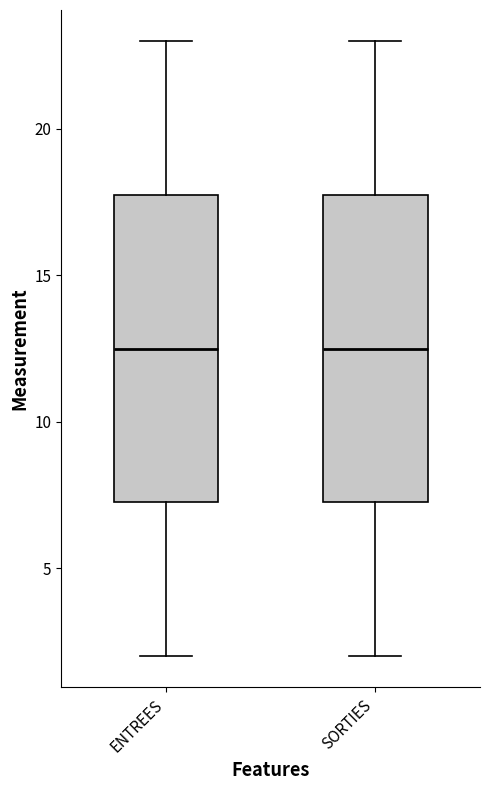

Reading left to right, read every box against the y-axis: the position of its median line, the range the box covers, and the ends of its whiskers. The values are not printed on the chart, so give them approximately, as read against the axis.

ENTREES: median 12.5, box 7.5 to 18.0, whiskers 2.0 to 23.0
SORTIES: median 12.5, box 7.5 to 18.0, whiskers 2.0 to 23.0